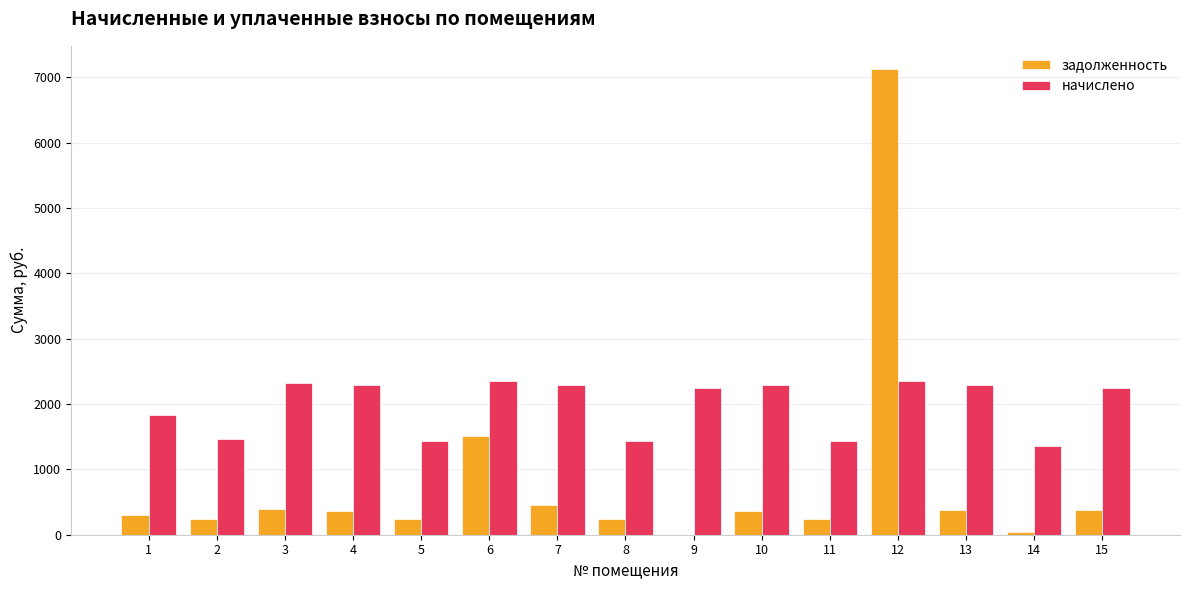

Where is начислено nearest to the value 1851?

1